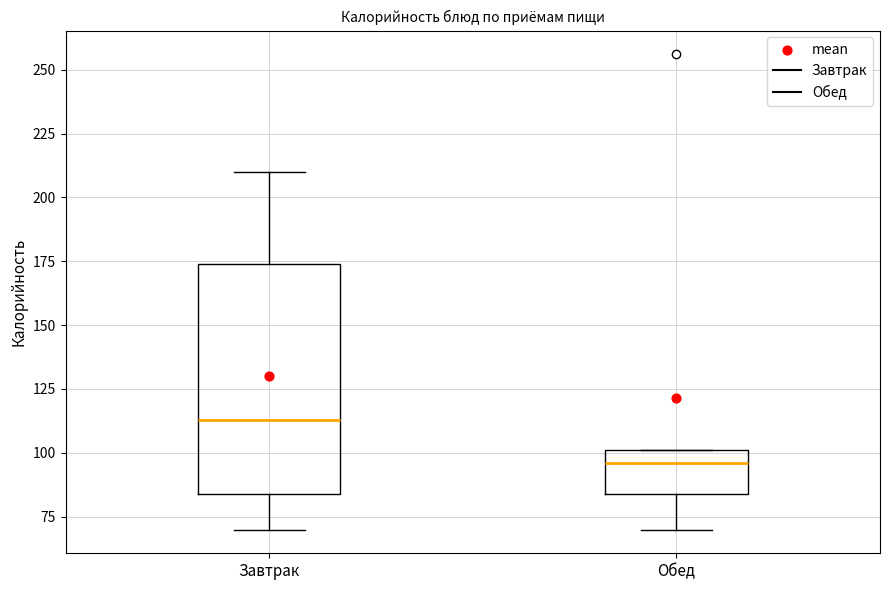

Where is the upper edge of the box for Обед on the y-axis? The values are not printed on the chart, so give them approximately, as read against the axis.

100